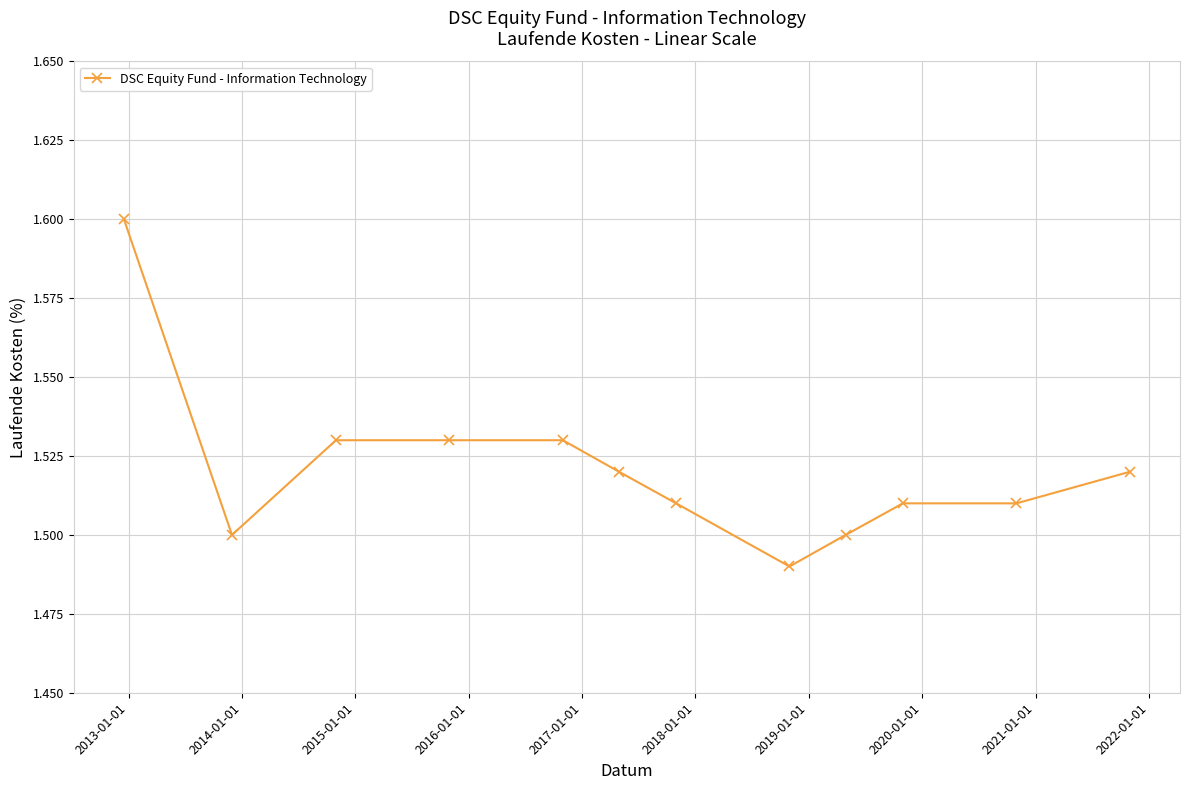

What is the maximum value shown in the chart?

1.6